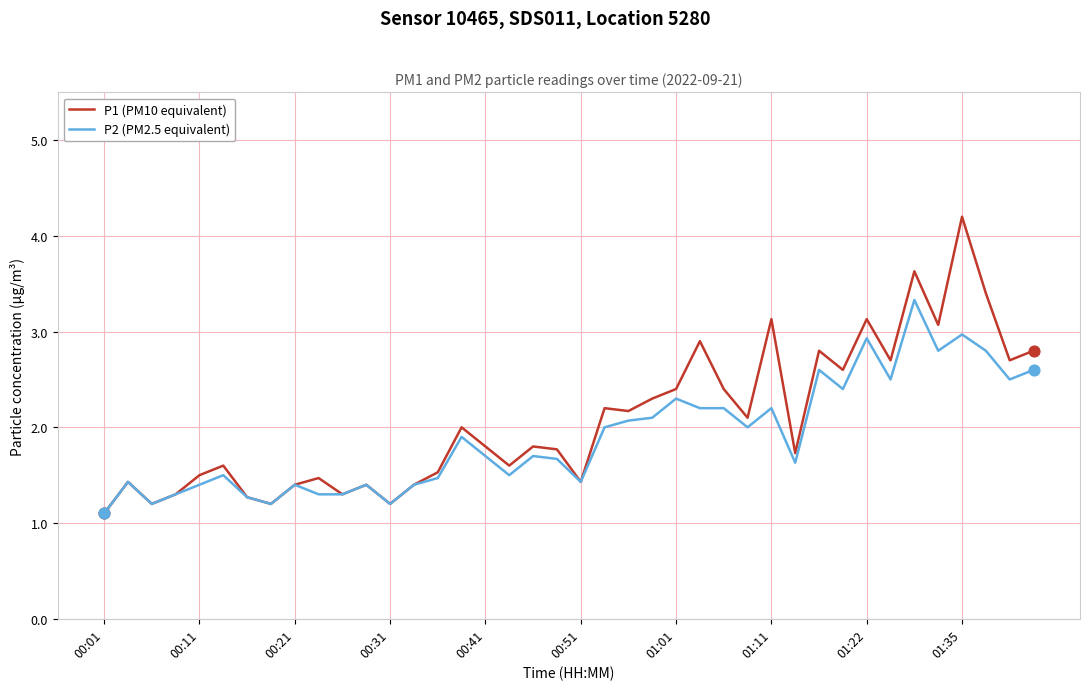

Rank the series by their maximum value, from lowest to highest.

P2 (PM2.5 equivalent), P1 (PM10 equivalent)